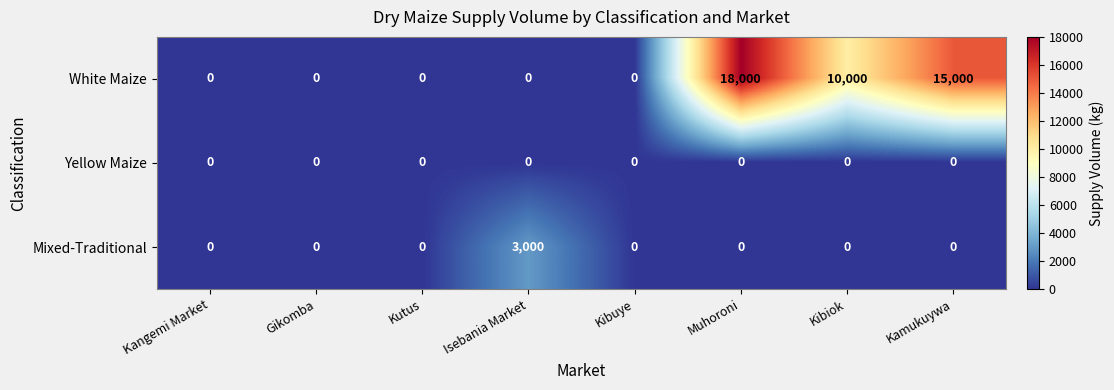

Reading right to left, list all the values displayed in this chart.

White Maize: 15000	10000	18000	0	0	0	0	0
Yellow Maize: 0	0	0	0	0	0	0	0
Mixed-Traditional: 0	0	0	0	3000	0	0	0